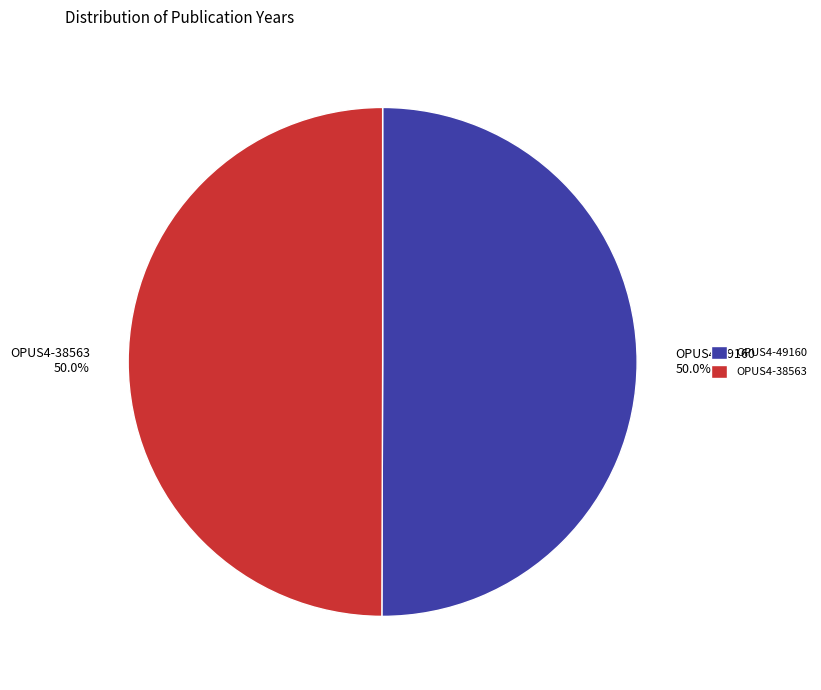

To the nearest percent, what percentage of the pie is OPUS4-38563?

50%